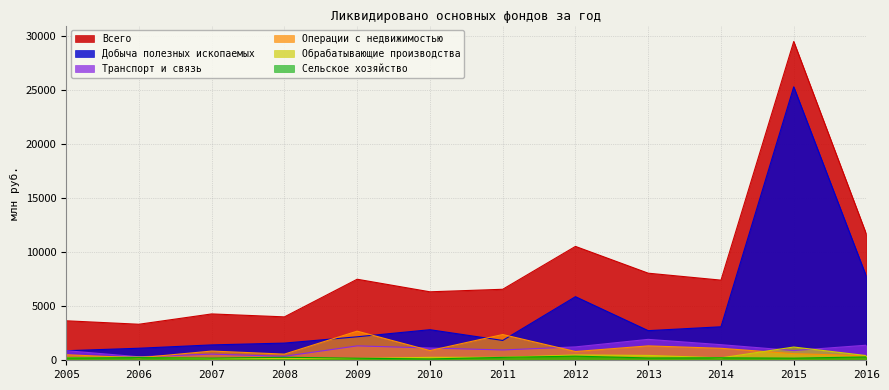

What is the sum of the Транспорт и связь values at 2015 and 2013?

2835